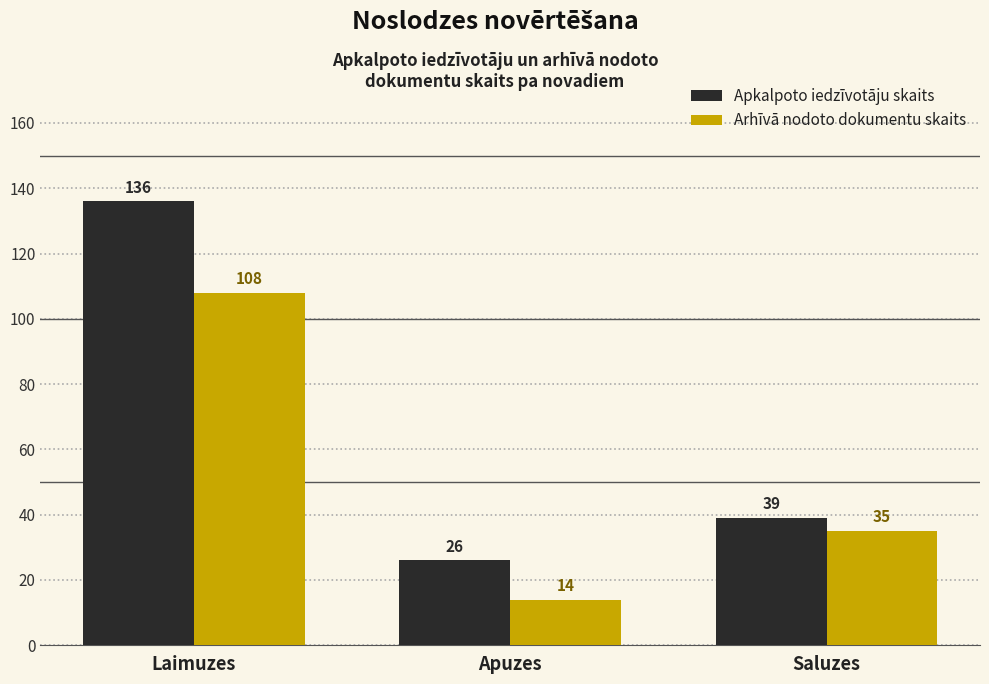

How many groups of bars are there?

3